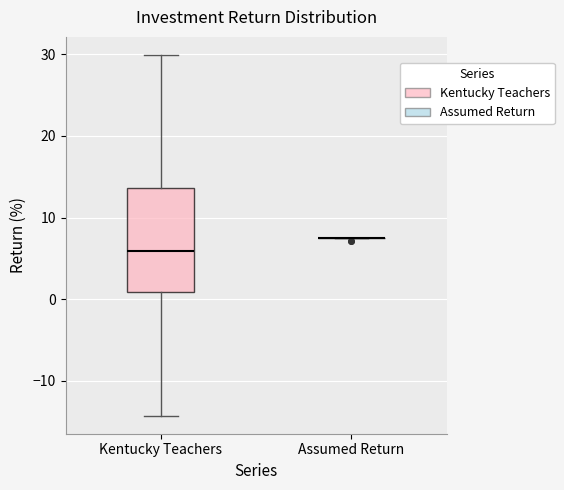

Which box is the tallest, from its lower edge to its upper edge?

Kentucky Teachers